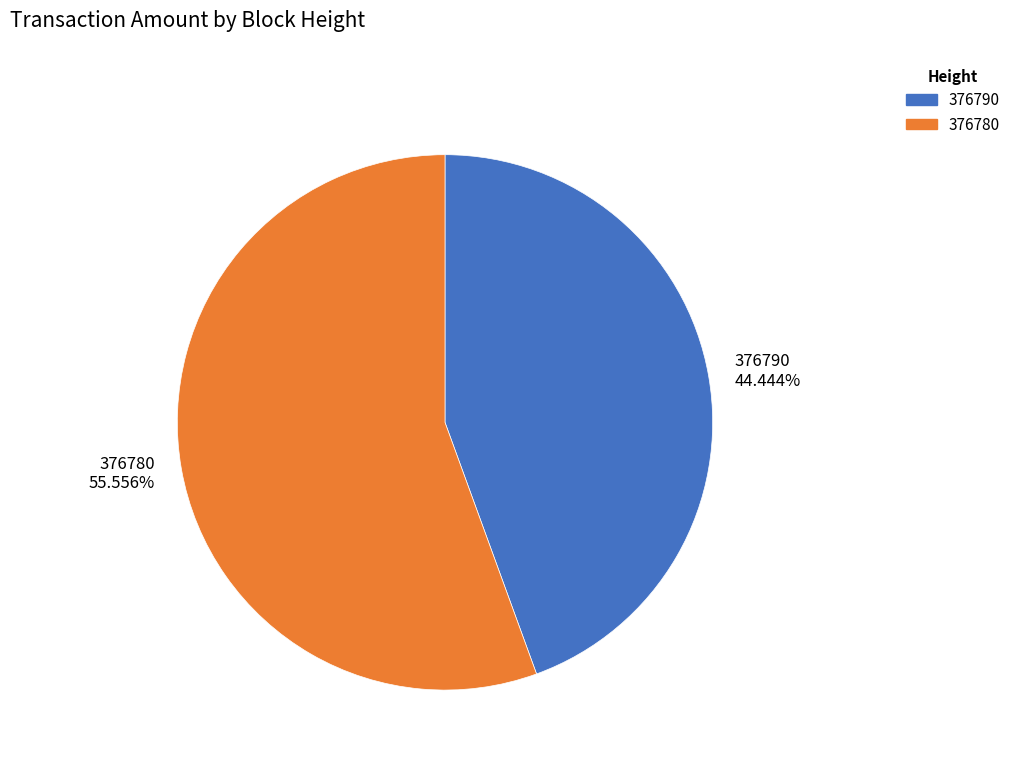

Which category has the smallest portion of the pie?

376790